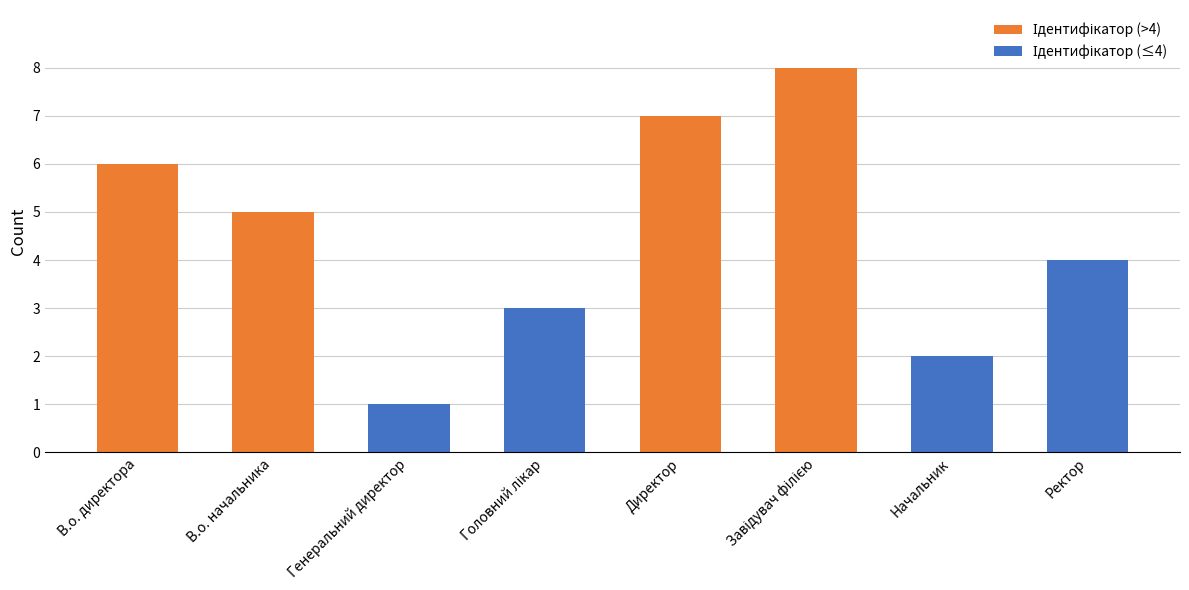

The chart shows a value of 4 at Ректор. True or false?

True